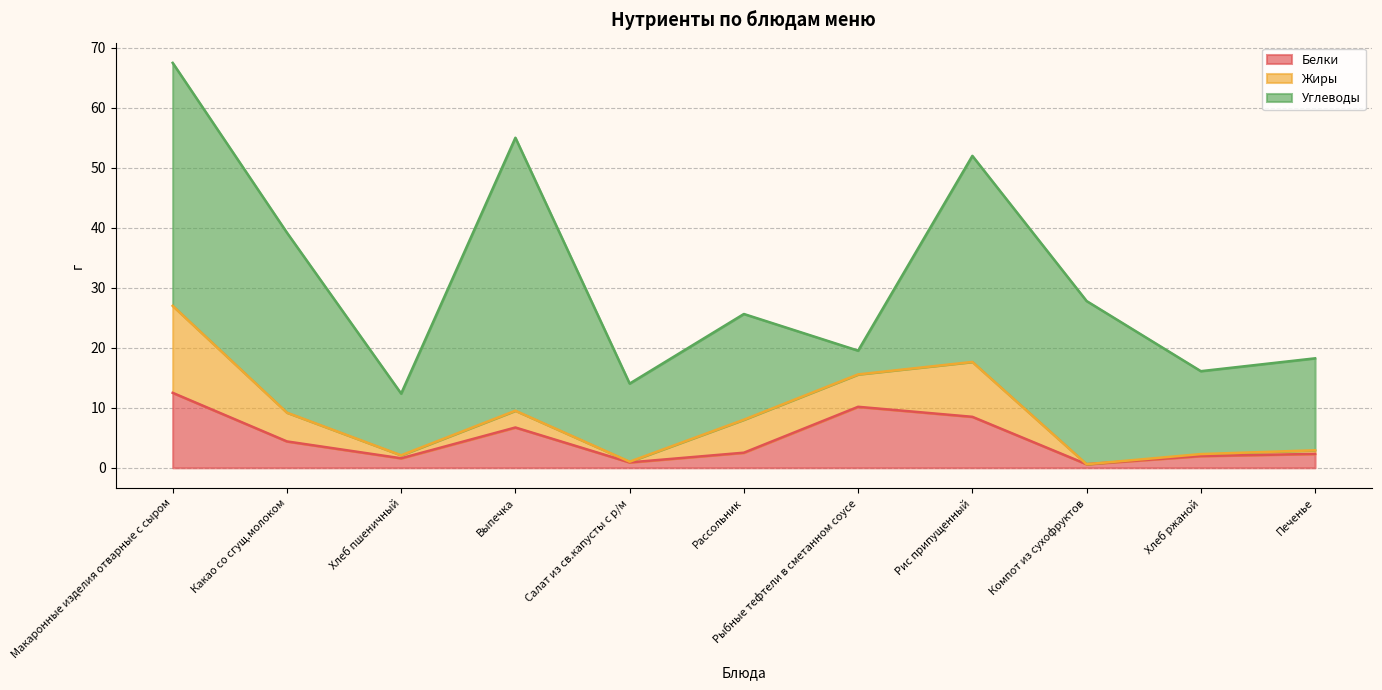

How many lines are shown in the chart?

3